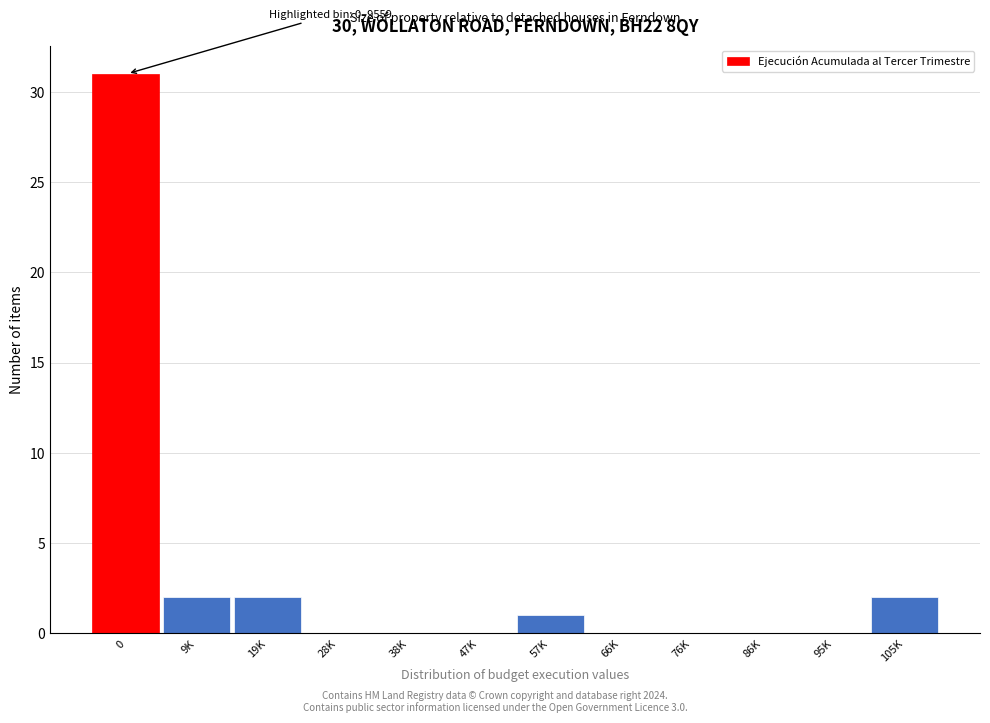

Reading left to right, list all the values displayed in this chart.

0=31	9K=2	19K=2	28K=0	38K=0	47K=0	57K=1	66K=0	76K=0	86K=0	95K=0	105K=2